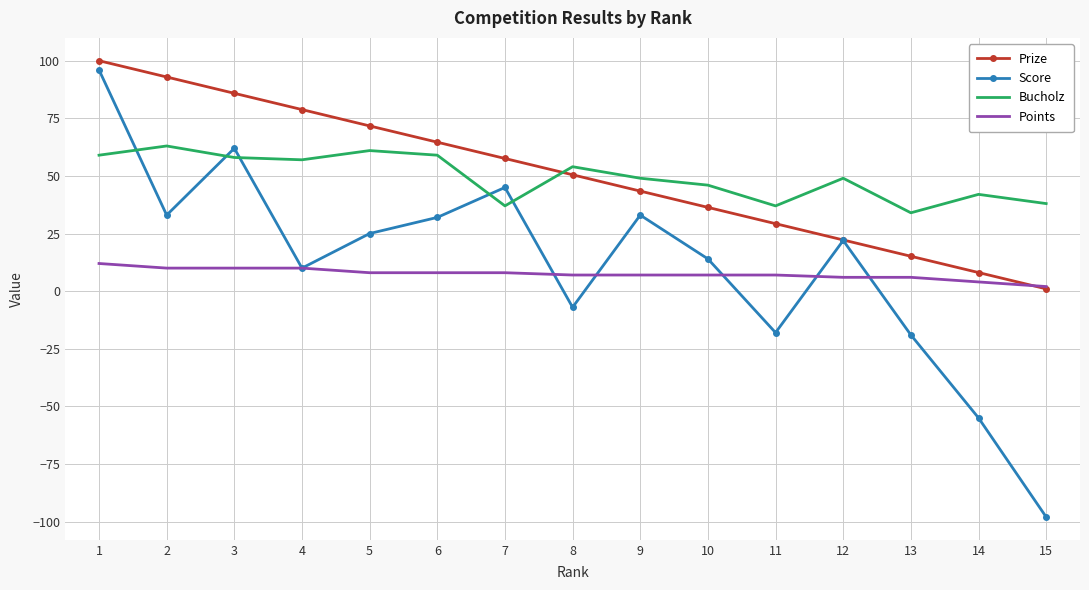

How many categories are shown in the chart?

15